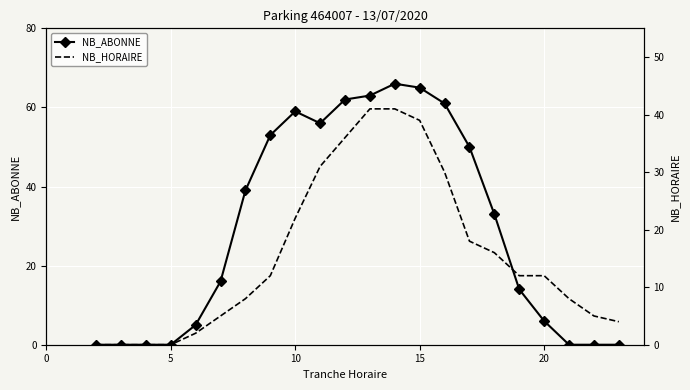

The NB_ABONNE series shows 0 at 19. True or false?

True